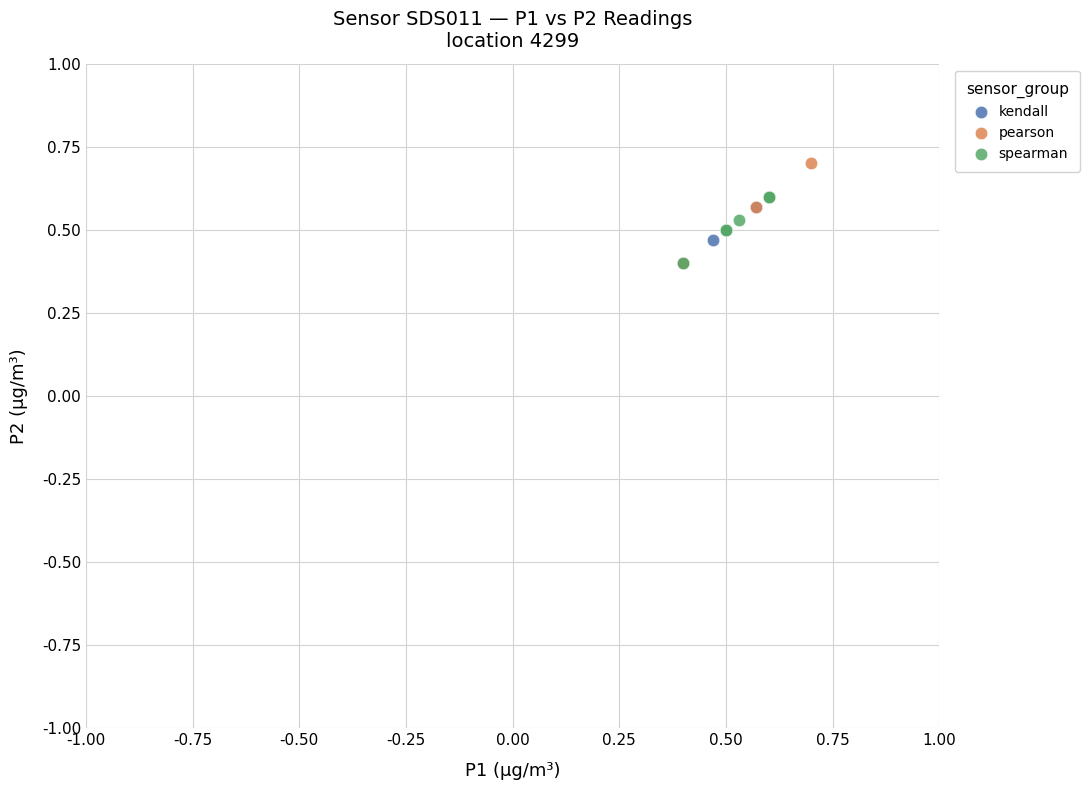

Which series reaches the maximum Y coordinate?

pearson